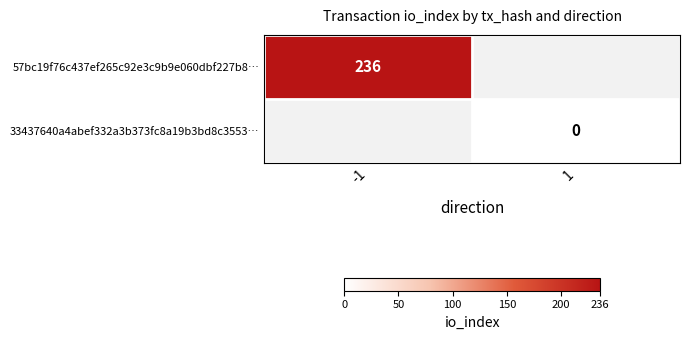

Between 1 and -1, which is larger?

-1